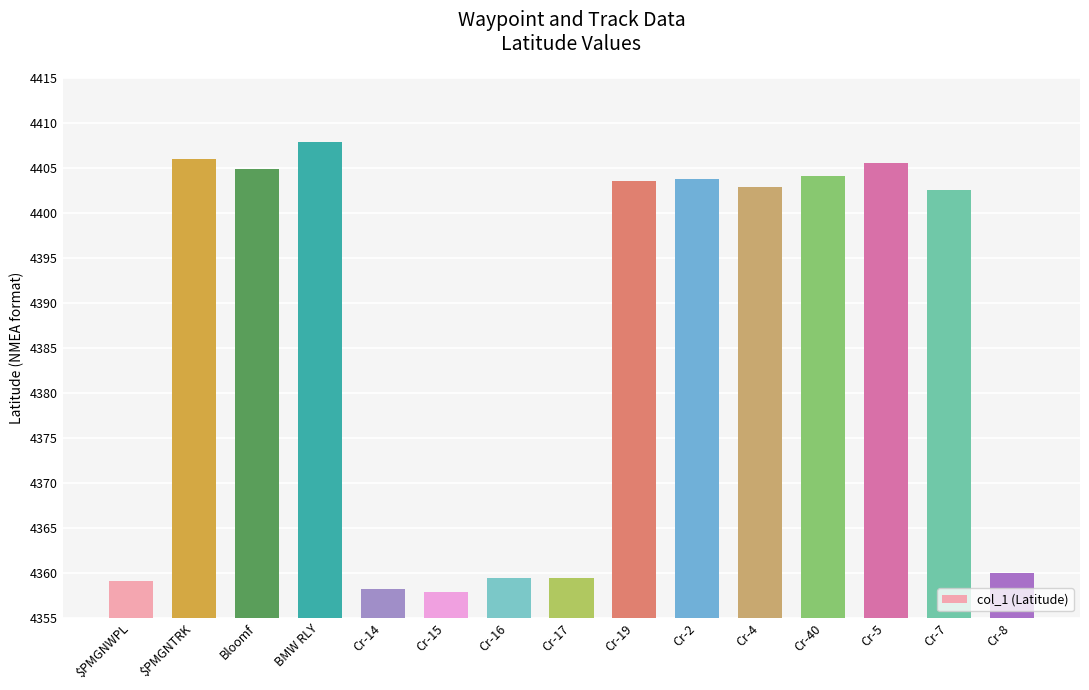

Are the bars grouped side by side (vs. stacked)?

No